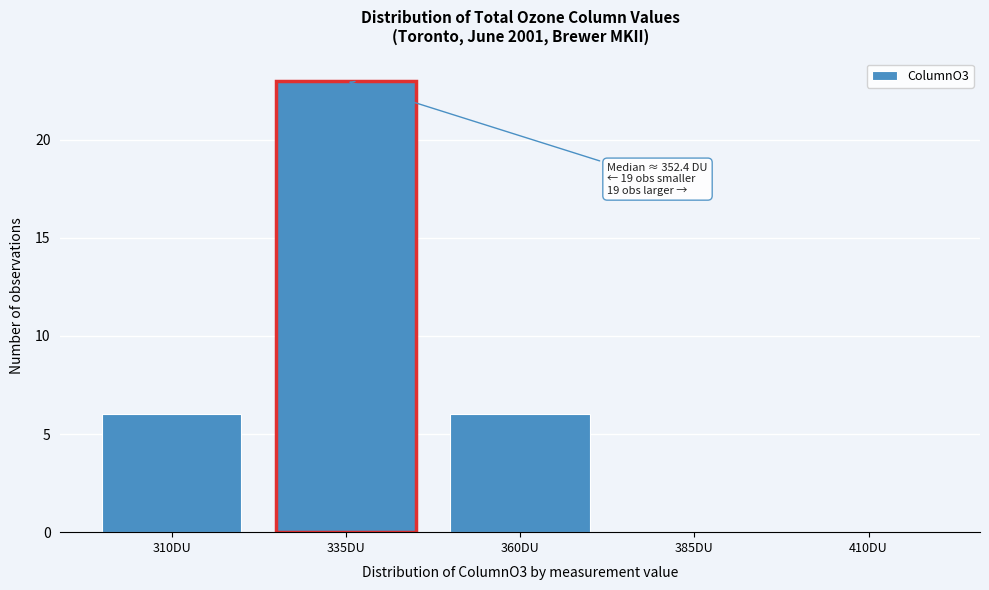

Reading right to left, list all the values displayed in this chart.

410DU=0	385DU=0	360DU=6	335DU=23	310DU=6